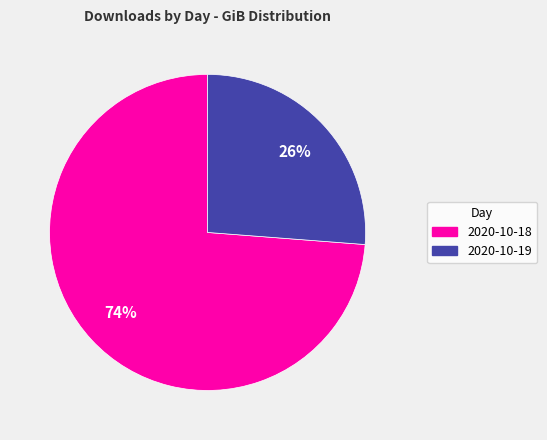

What is the smallest slice in the pie chart?

2020-10-19